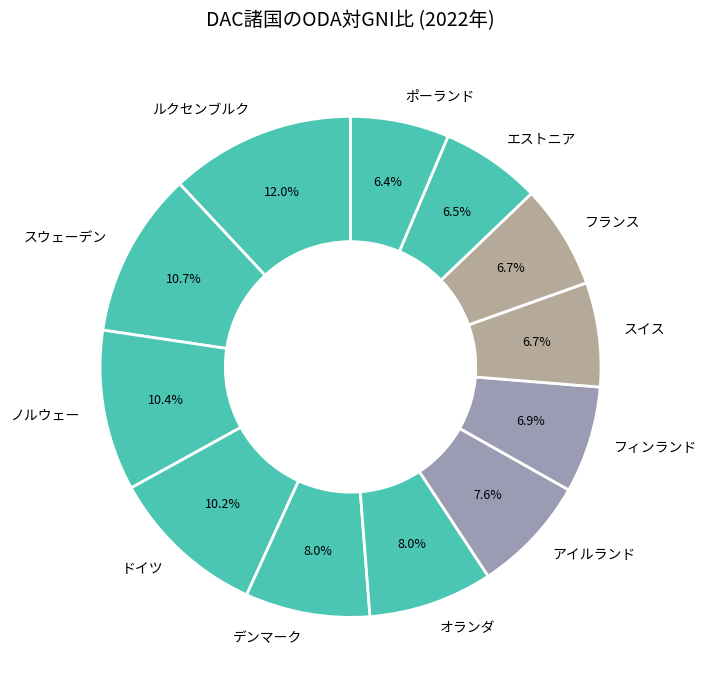

Is there any slice that represents more than half of the pie?

No